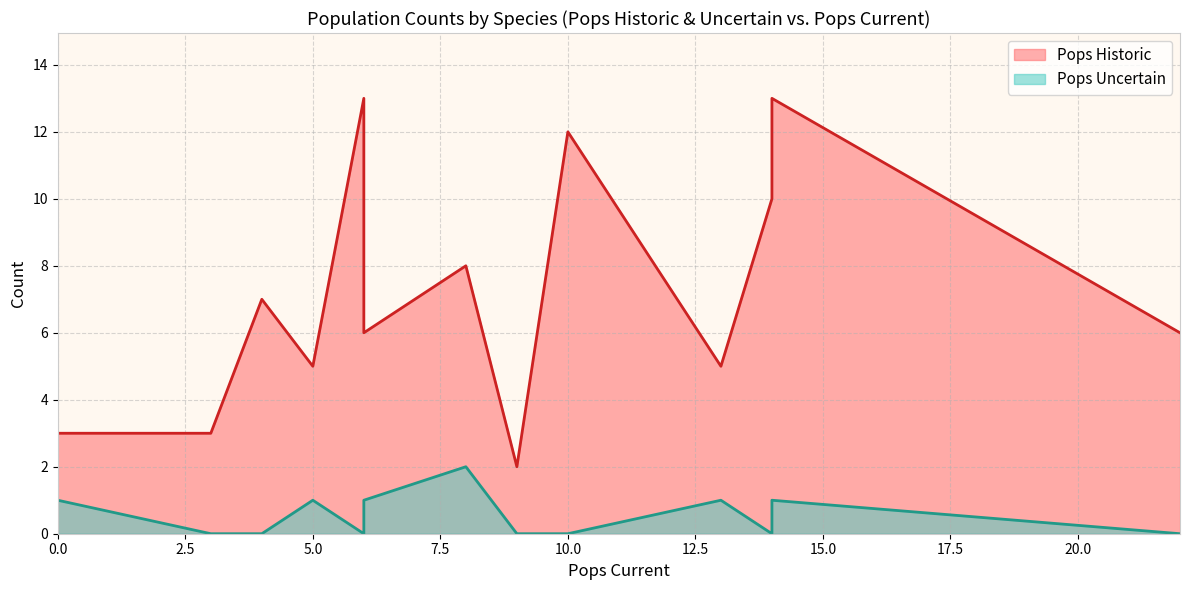

At how many categories does at least one series exceed 4?

10